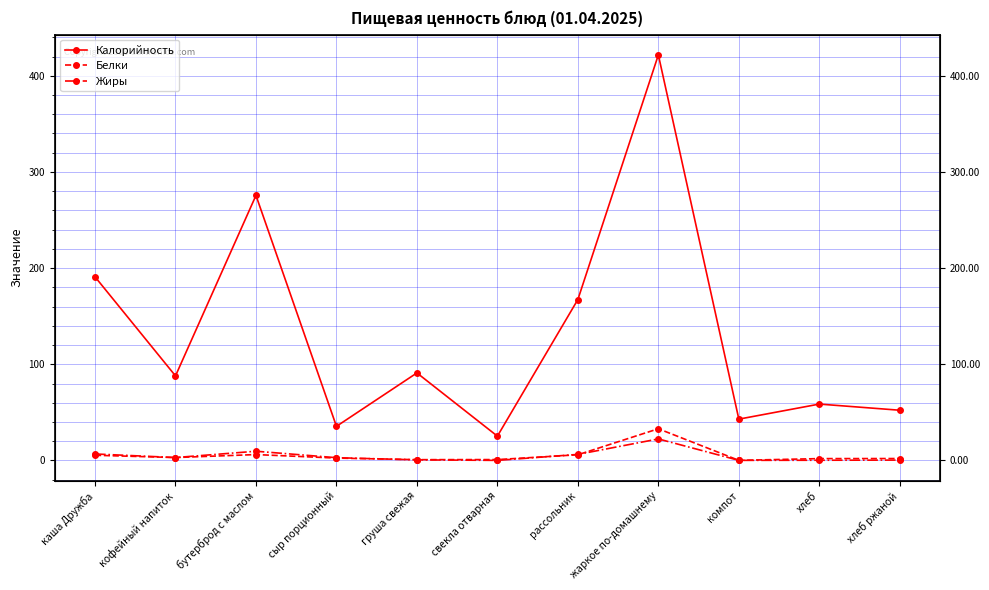

True or false: Калорийность has more than 2 points higher than both neighbors.

True